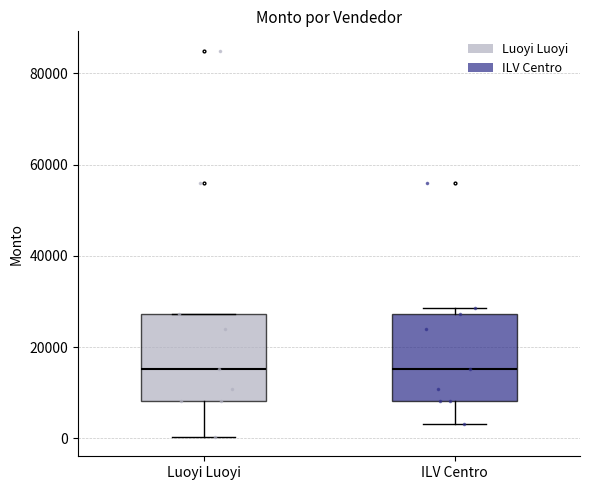

Where does the median line of the box for ILV Centro sit on the y-axis? The values are not printed on the chart, so give them approximately, as read against the axis.

16000